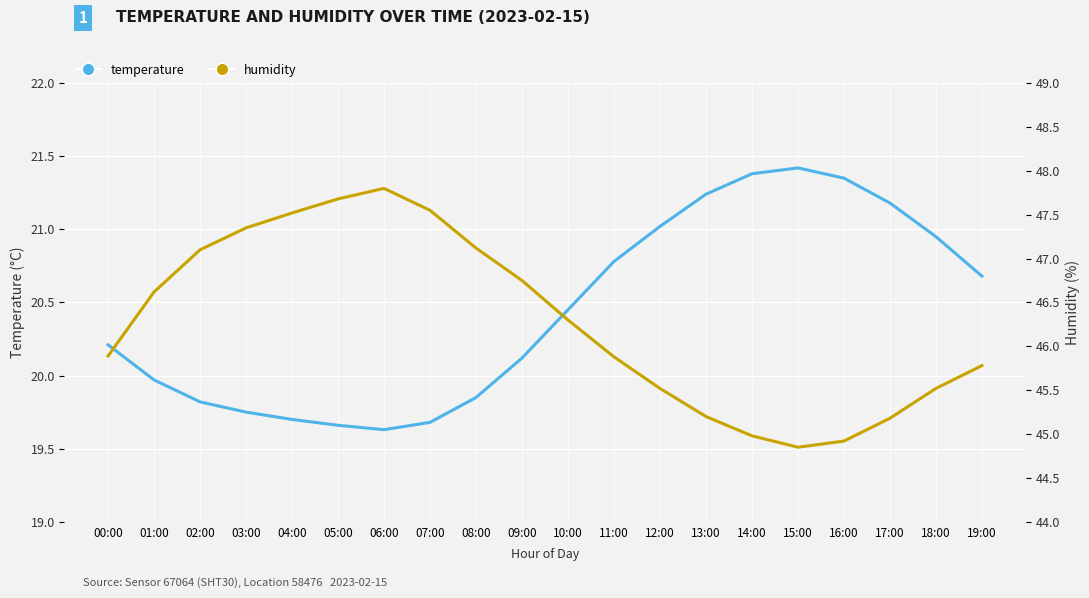

The value of humidity at 10:00 is 23.1. True or false?

False